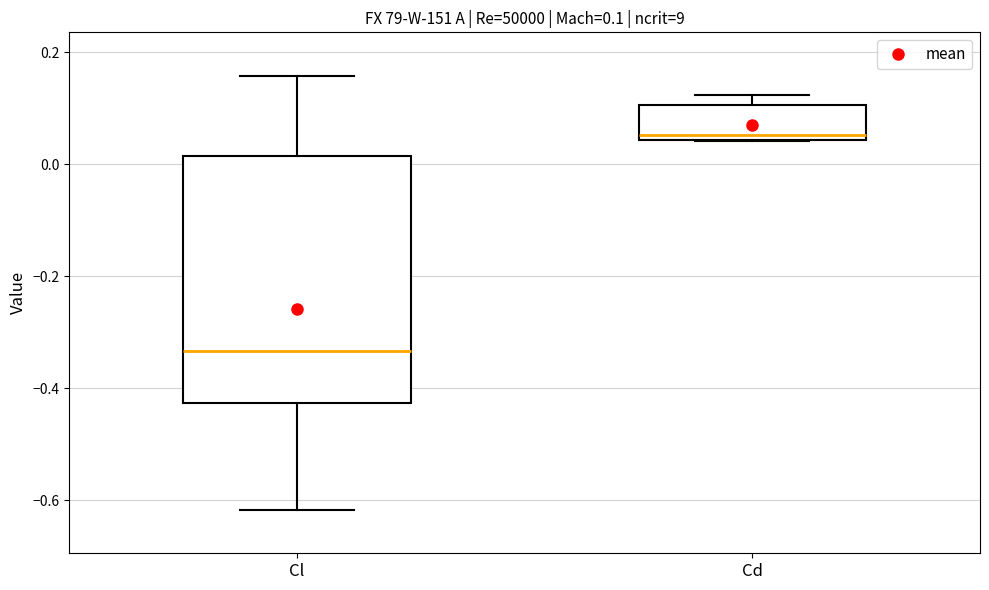

Which box has the highest median line?

Cd